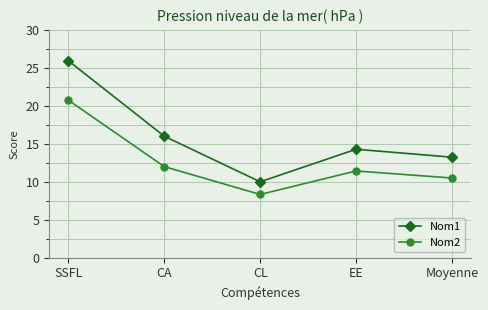

Where is the first local minimum for Nom2?

CL